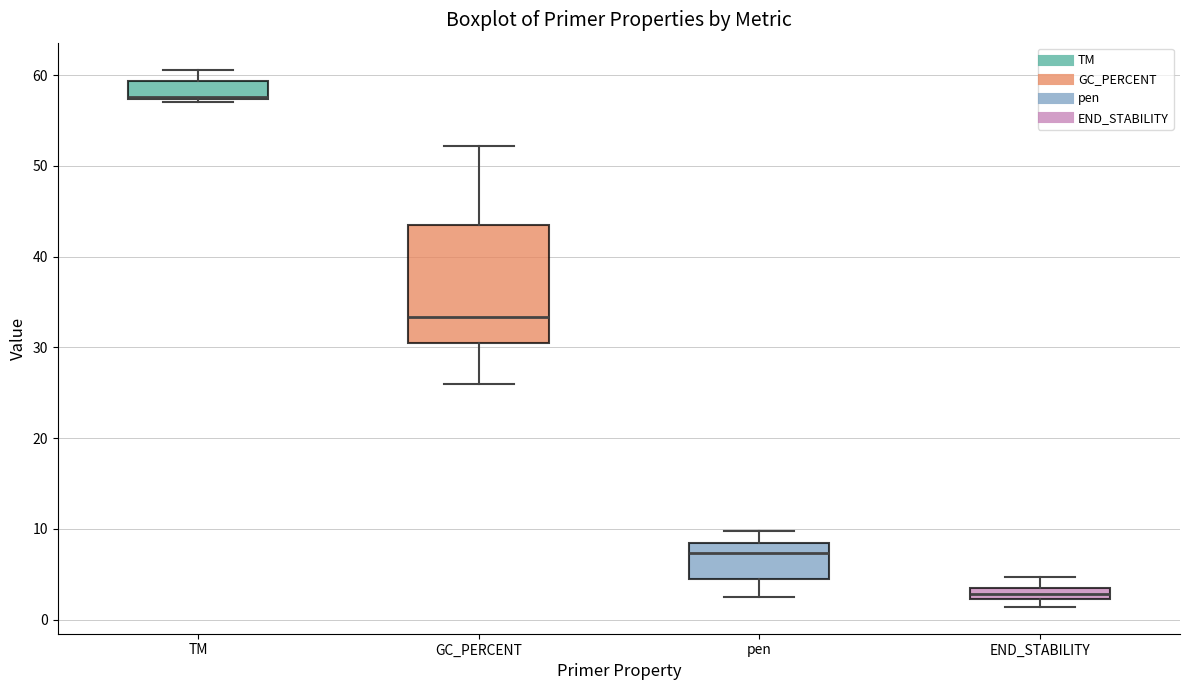

Where is the upper edge of the box for pen on the y-axis? The values are not printed on the chart, so give them approximately, as read against the axis.

8